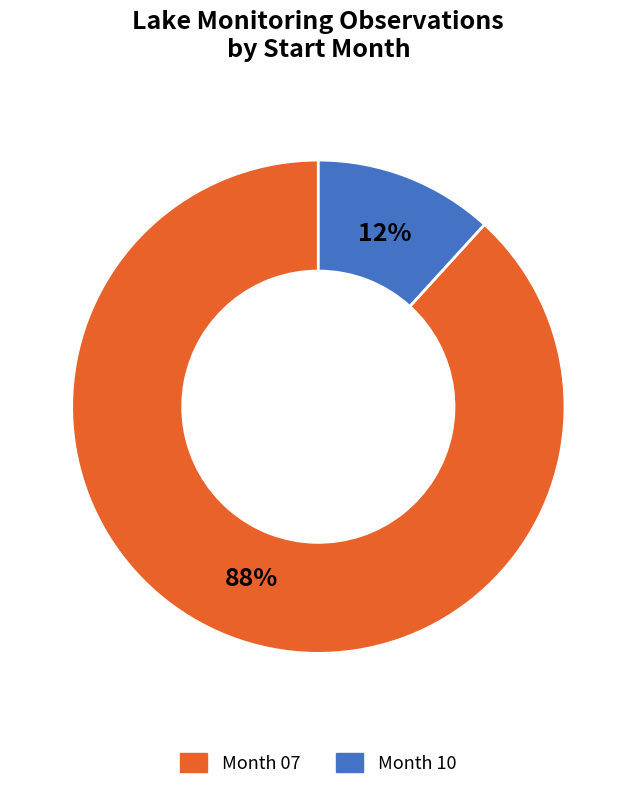

Which category has the biggest portion of the pie?

Month 07